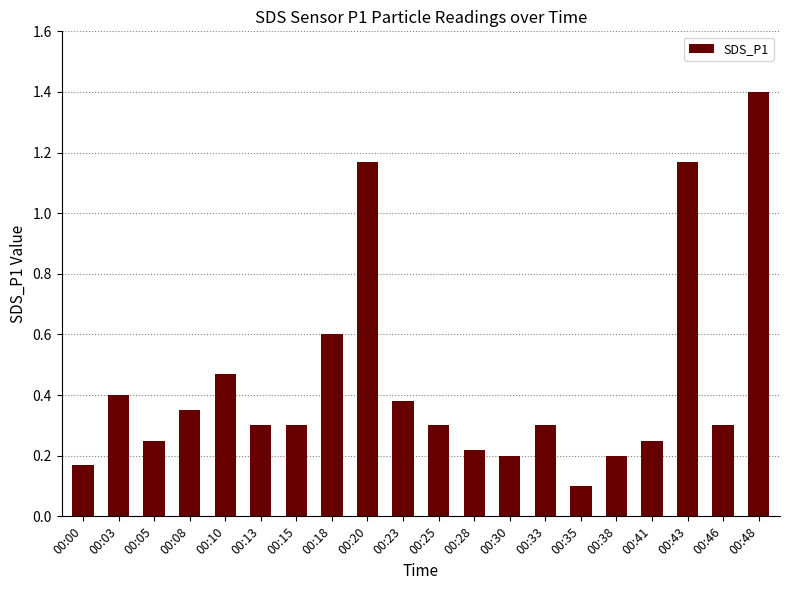

Which has a higher value, 00:48 or 00:18?

00:48